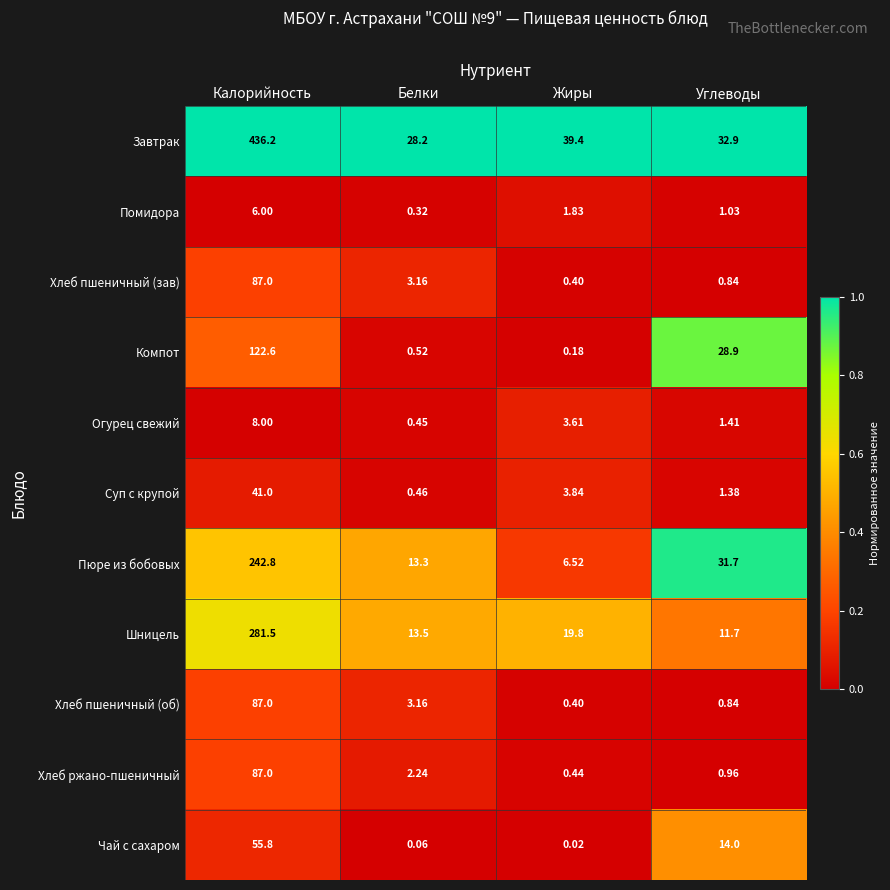

Rank the categories by Хлеб пшеничный (об) value from lowest to highest.

Жиры, Углеводы, Белки, Калорийность